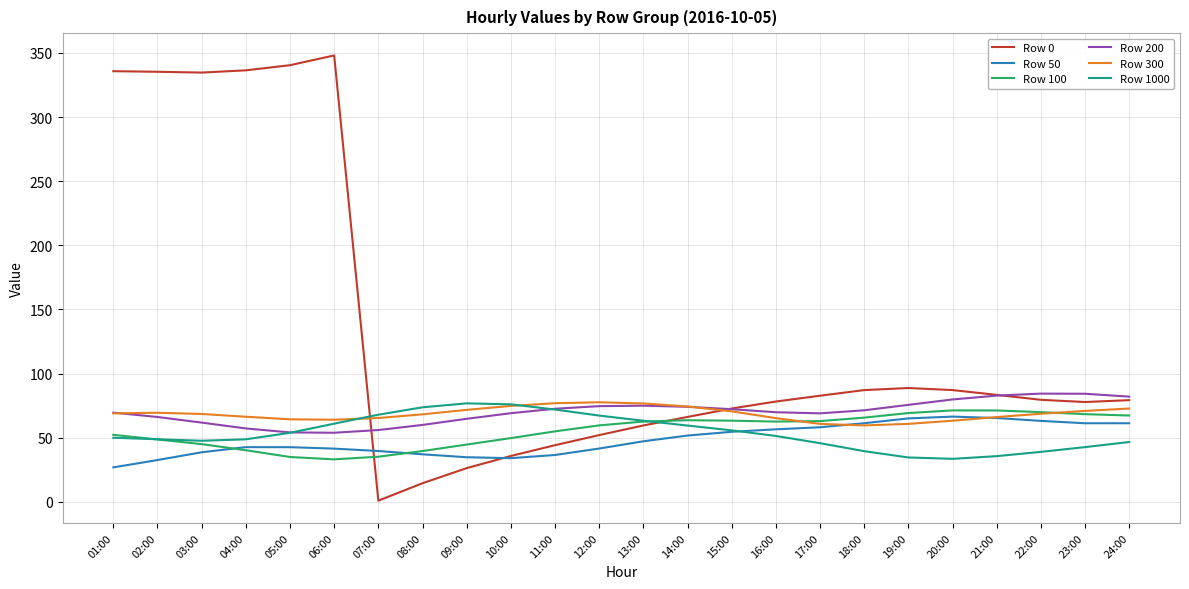

What is the difference between the Row 200 values at 20:00 and 15:00?

7.6